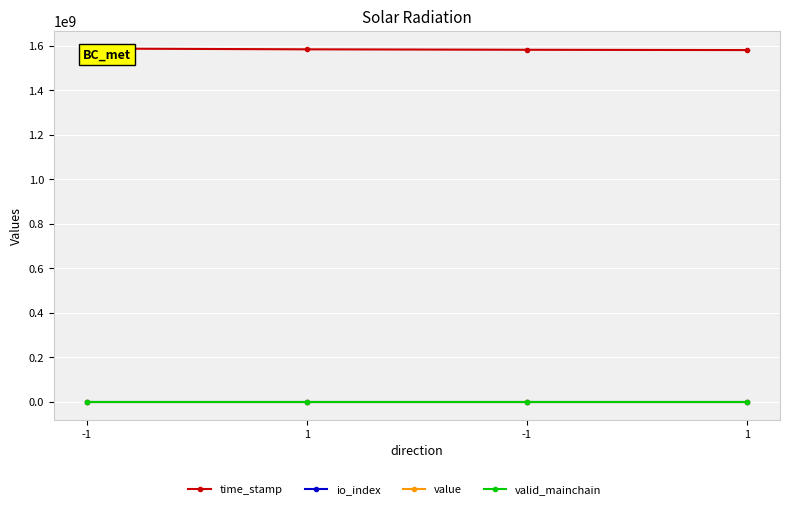

Reading right to left, transcribe all the data shown in this chart.

time_stamp: 1=1579658749.0	-1=1581000370.0	1=1583045617.0	-1=1586498258.0
io_index: 1=3.0	-1=10.0	1=3.0	-1=13.0
value: 1=27.5	-1=27.5	1=27.4	-1=27.4
valid_mainchain: 1=1.0	-1=1.0	1=1.0	-1=1.0